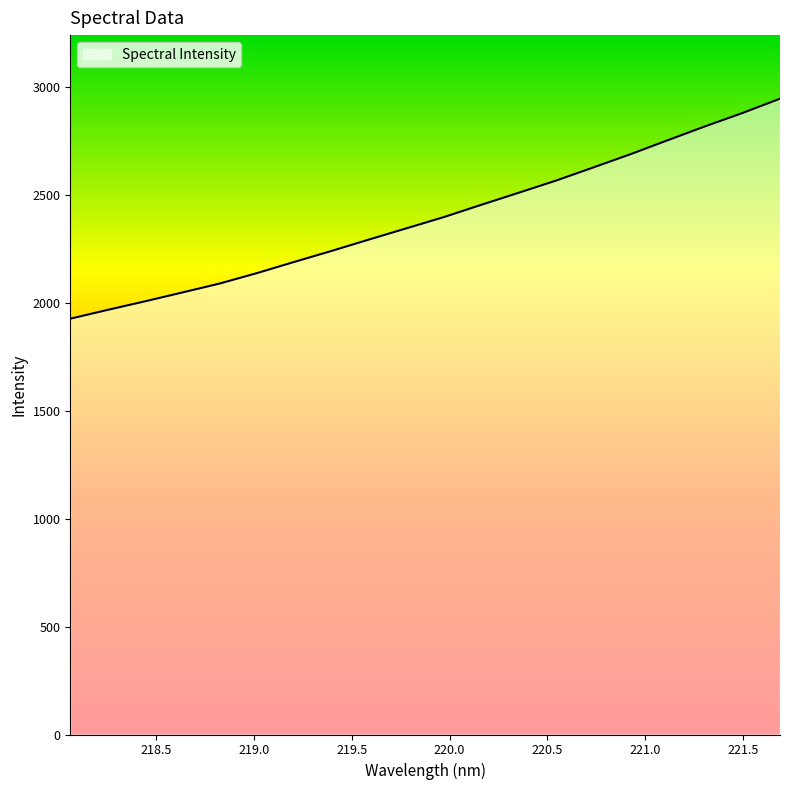

What is the difference between the maximum and minimum values?

1018.6